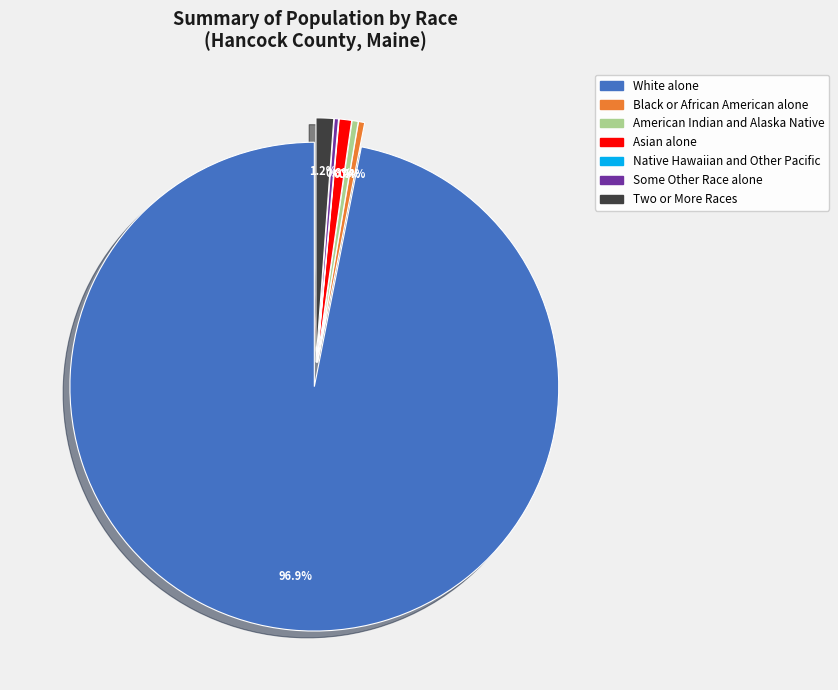

What is the largest slice in the pie chart?

White alone